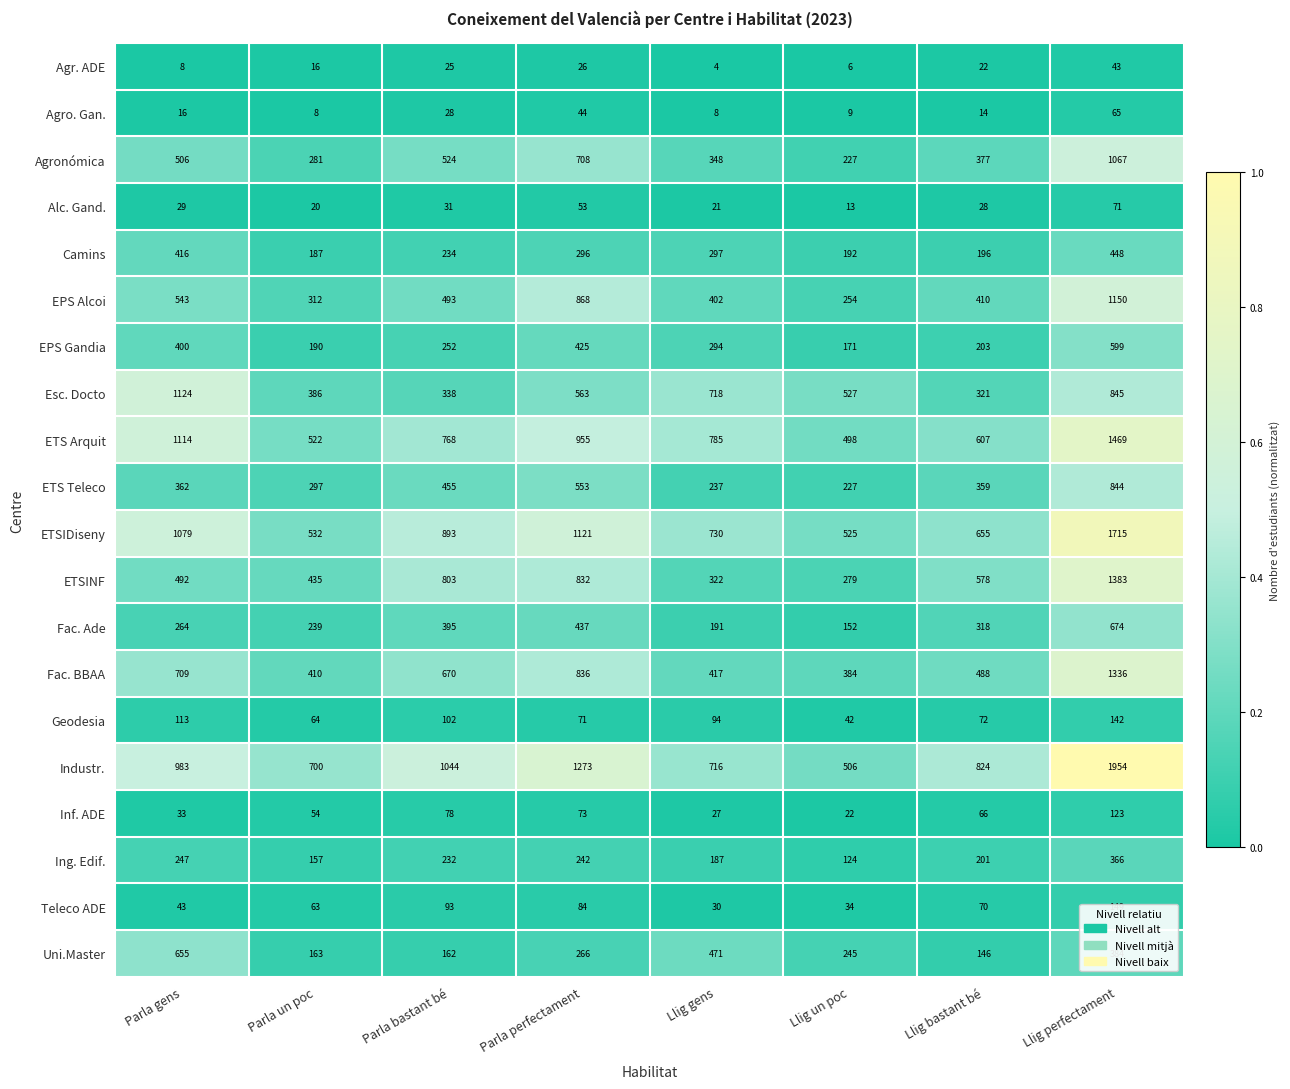

True or false: EPS Gandia has a value of 159 at Llig gens.

False